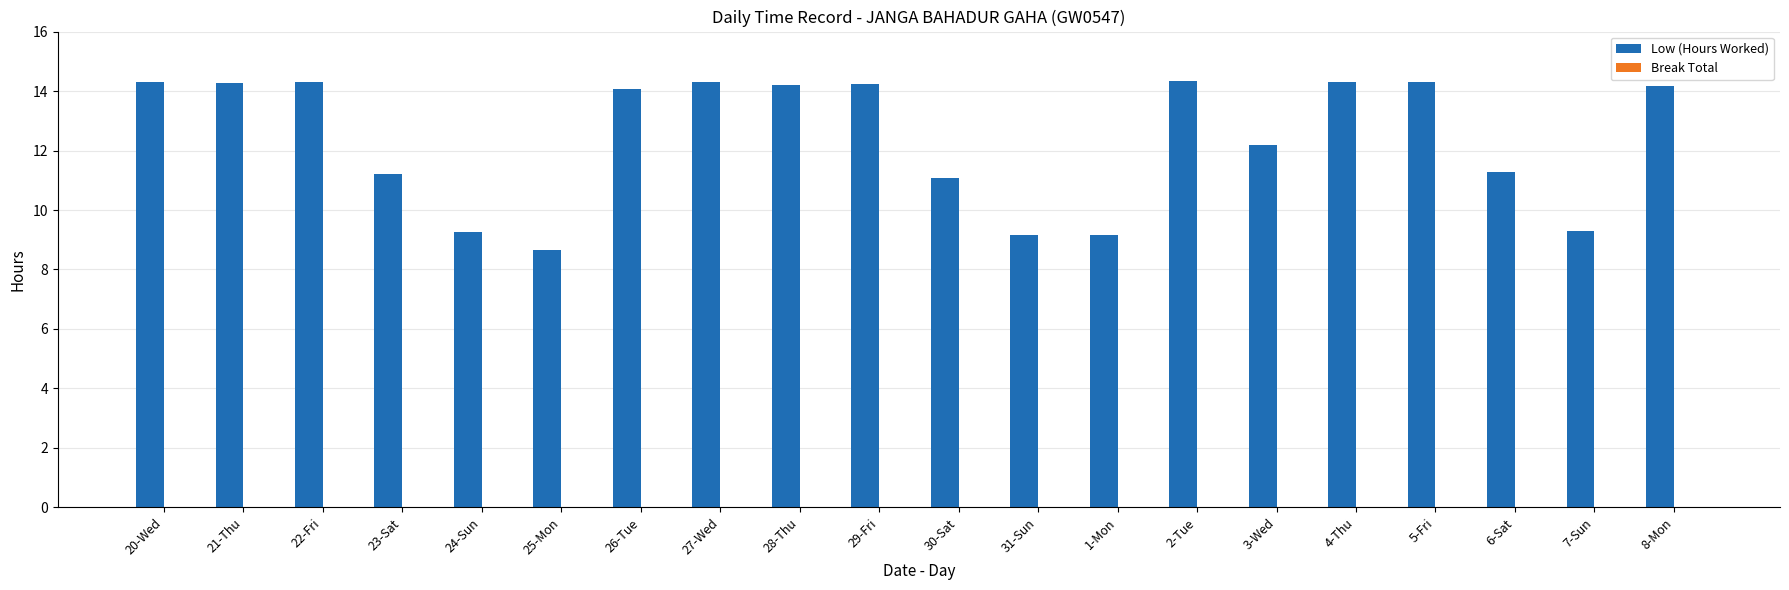

What is the minimum value shown in the chart?

8.7